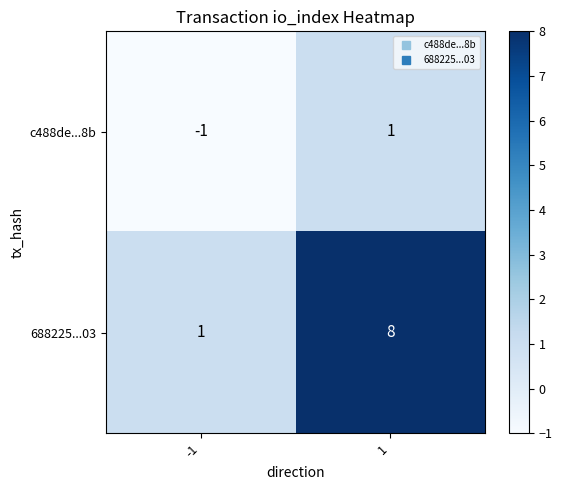

Is it true that 688225...03 equals 0 at -1?

False